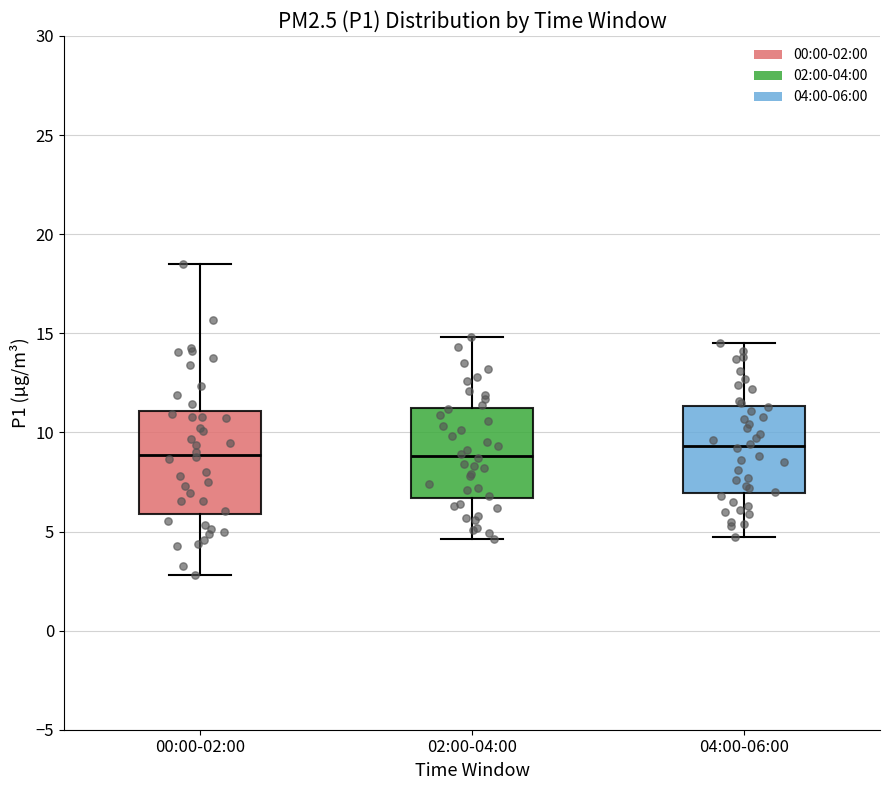

Reading left to right, transcribe this box plot: for each box, give where its median line is, the range the box spans, and where its two whiskers end, as read against the y-axis. The values are not printed on the chart, so give them approximately, as read against the axis.

00:00-02:00: median 9.0, box 6.0 to 11.0, whiskers 3.0 to 18.5
02:00-04:00: median 9.0, box 6.5 to 11.5, whiskers 4.5 to 15.0
04:00-06:00: median 9.5, box 7.0 to 11.5, whiskers 4.5 to 14.5